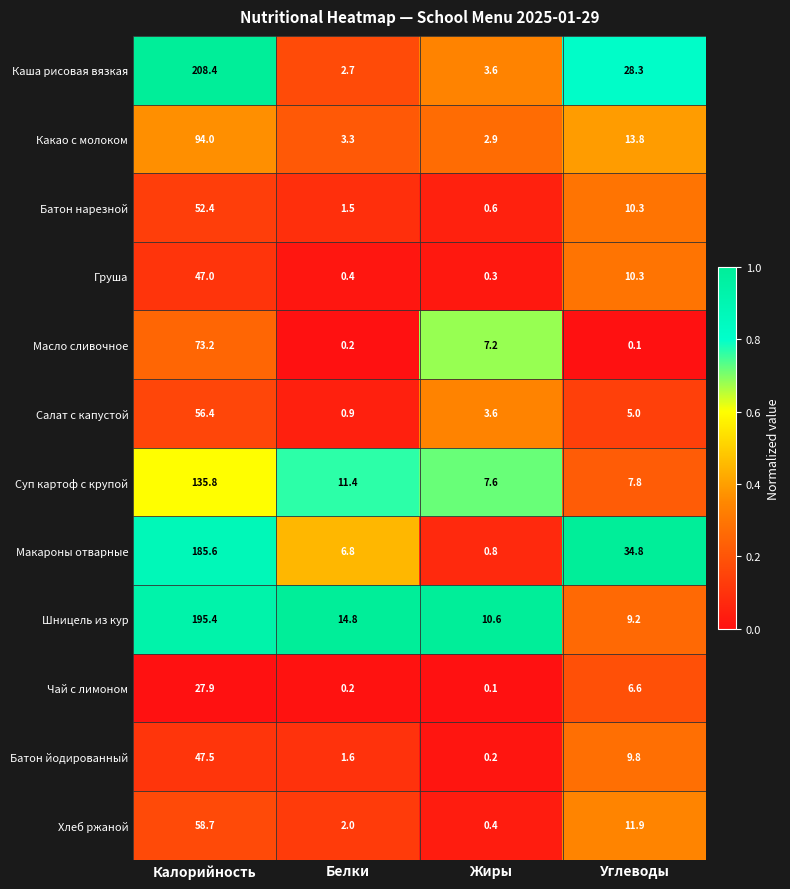

Which series has the widest spread of values?

Каша рисовая вязкая